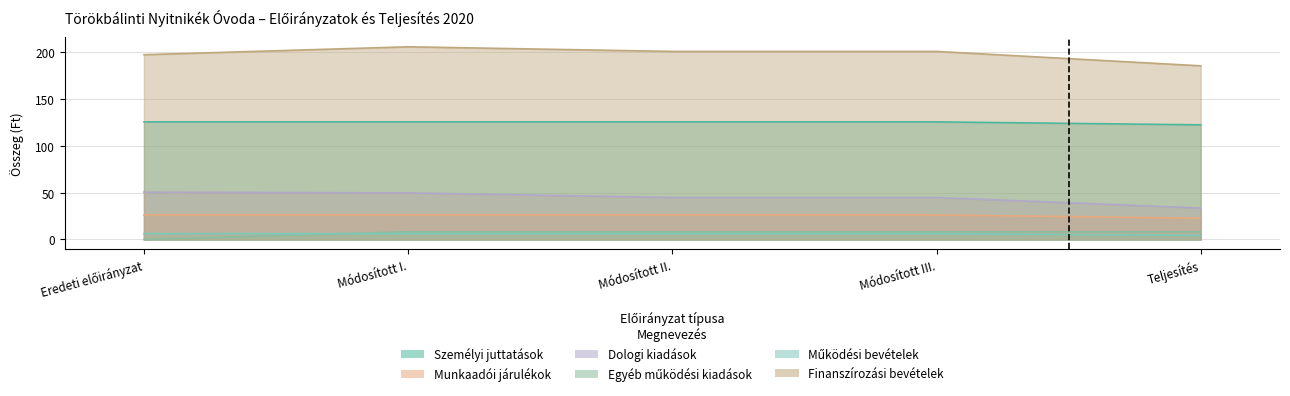

What is the approximate value of Dologi kiadások at Módosított II.?

44.7